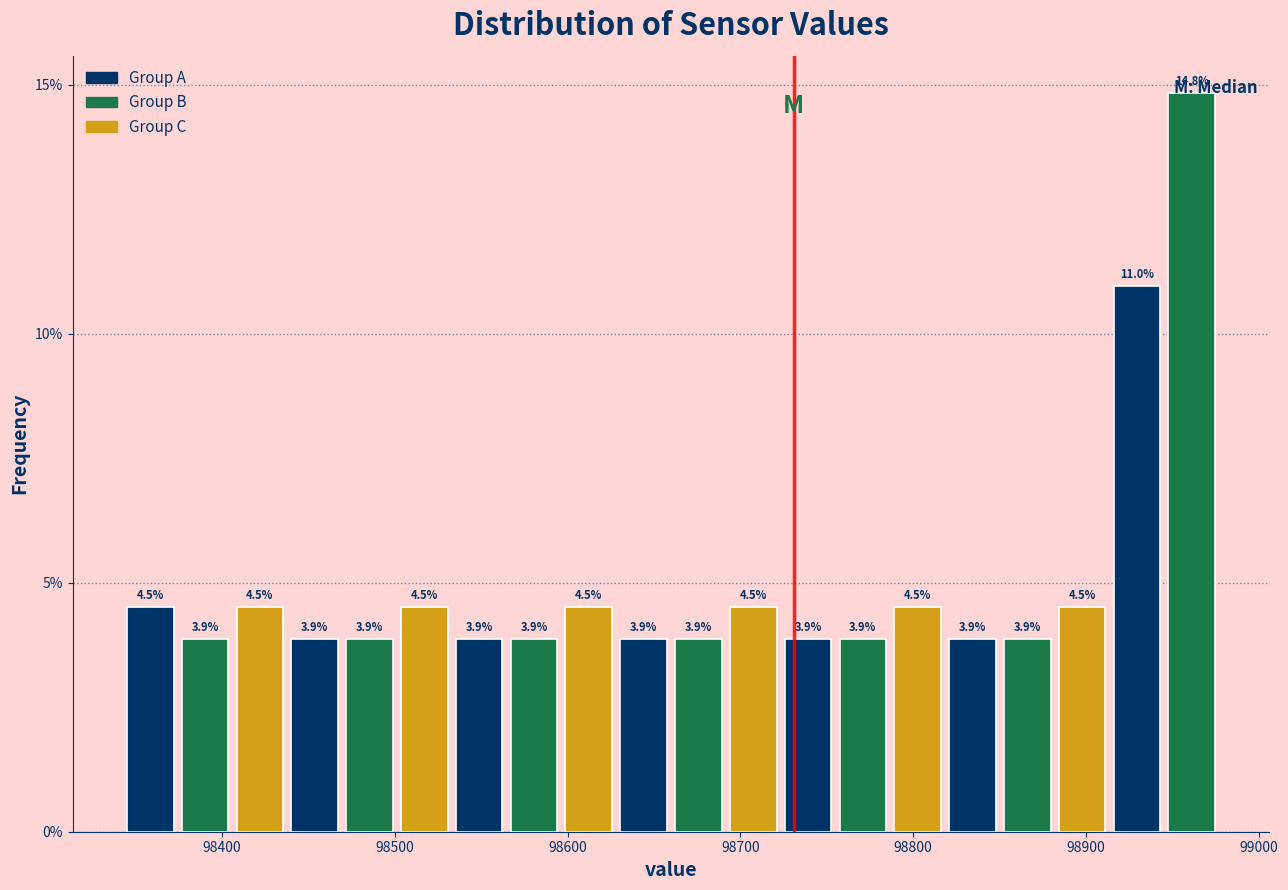

Read against the x-axis, roughly where is the centre of the tallest bar?

98960